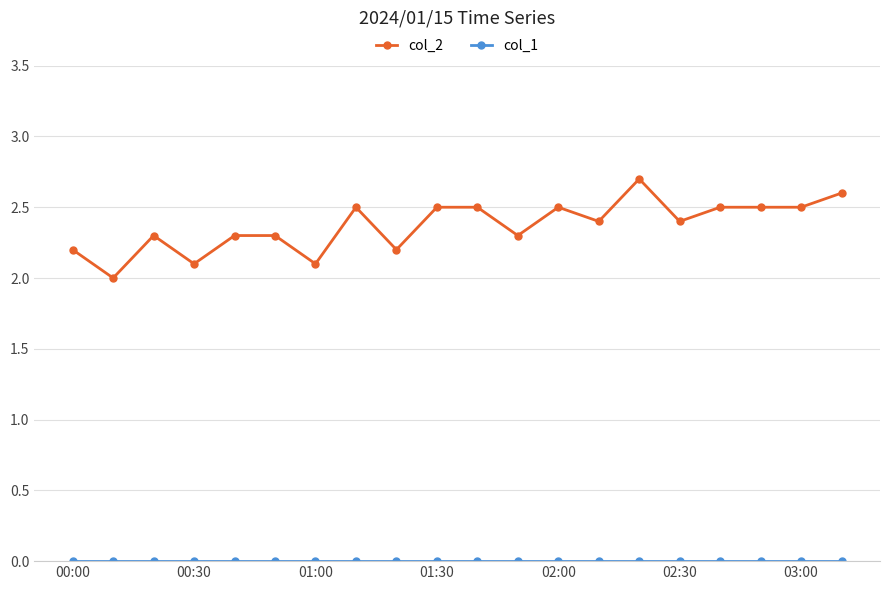

Does the chart display data point markers on the line(s)?

Yes